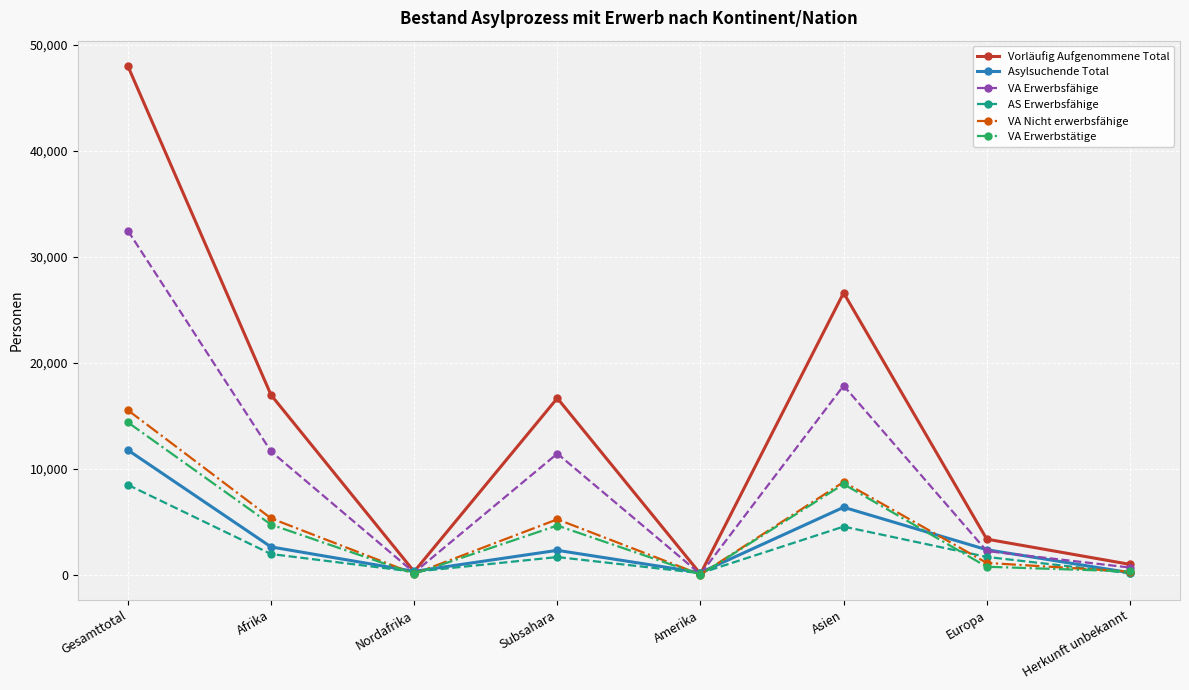

At how many categories does at least one series exceed 14534?

4